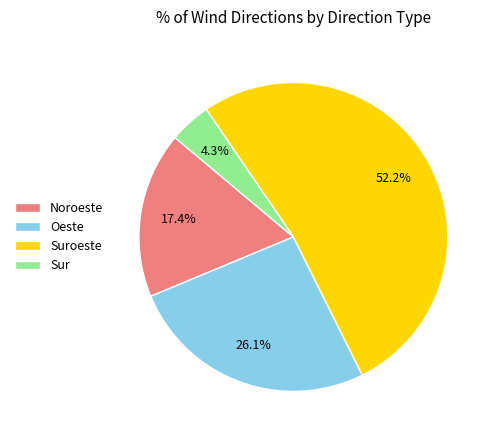

To the nearest percent, what is the difference between the largest and smallest slice percentages?

48%